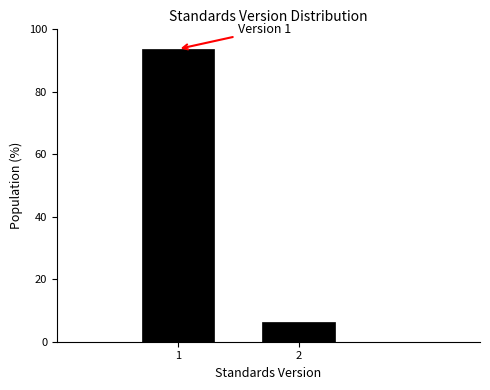

Reading right to left, list all the values displayed in this chart.

2=6.3	1=93.7